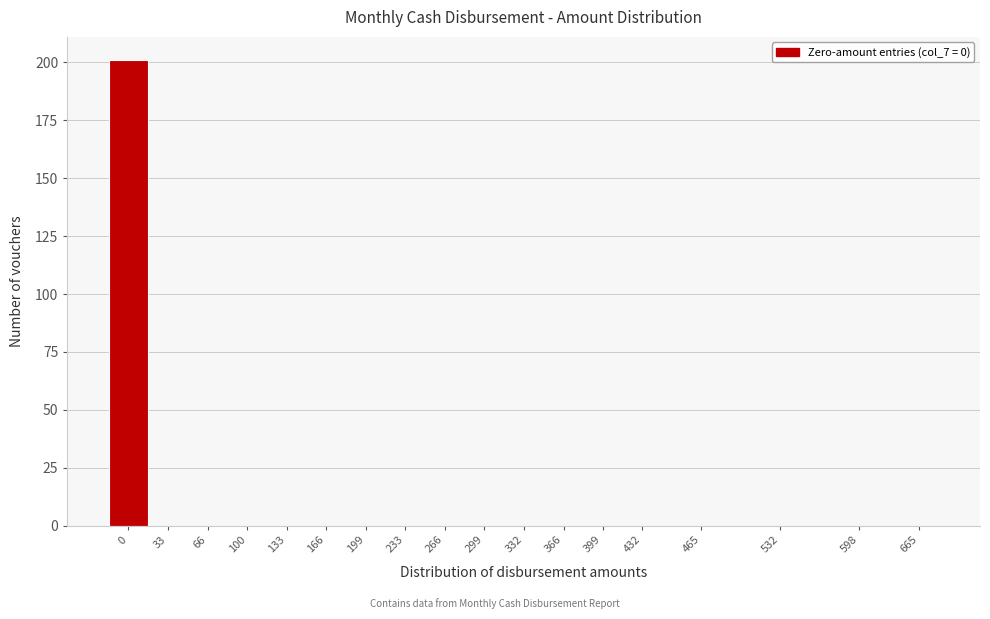

Reading left to right, what are all the values shown in this chart?

0=201	33=0	66=0	100=0	133=0	166=0	199=0	233=0	266=0	299=0	332=0	366=0	399=0	432=0	465=0	532=0	598=0	665=0